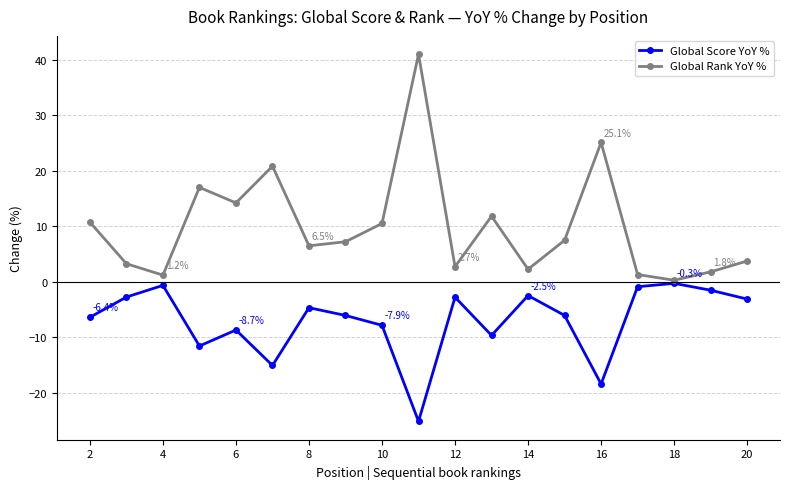

At how many categories does at least one series exceed 33?

1